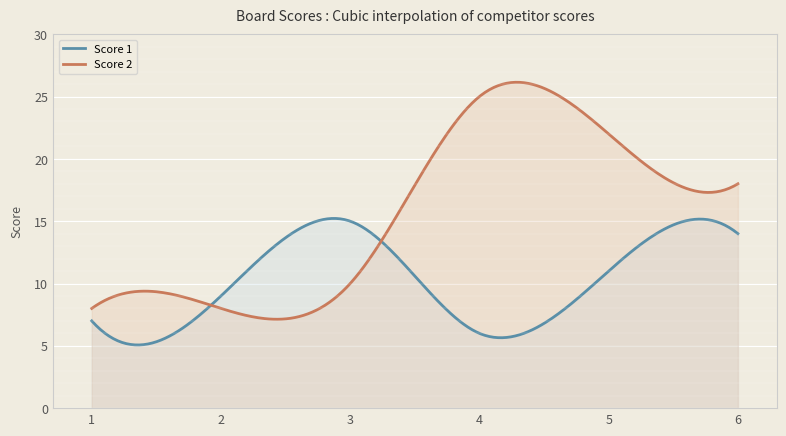

How many times do Score 1 and Score 2 cross each other?

2